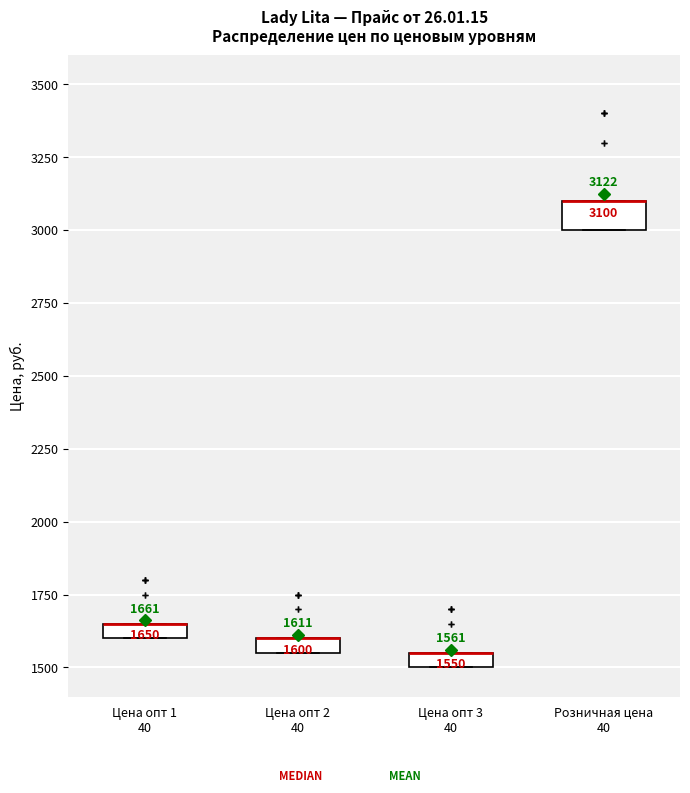

Comparing the boxes themselves (not the whiskers), which one is the tallest?

Розничная цена 40